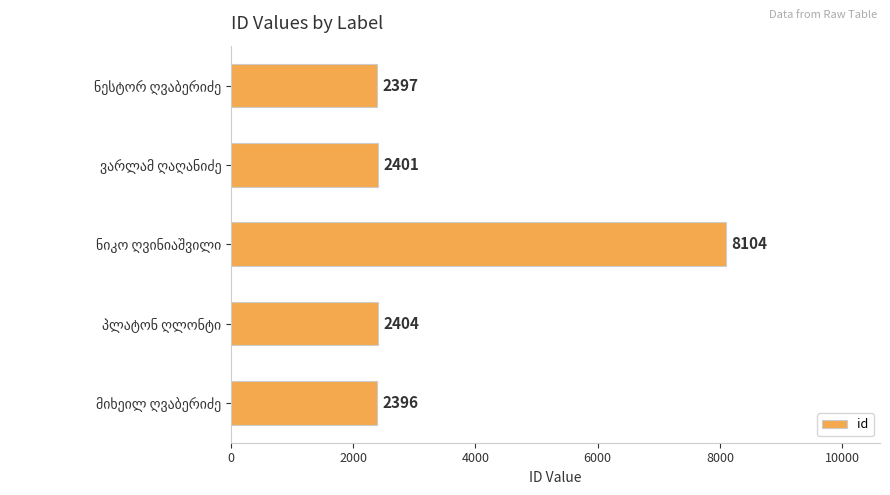

What is the value of the 5th bar from the top?

2396